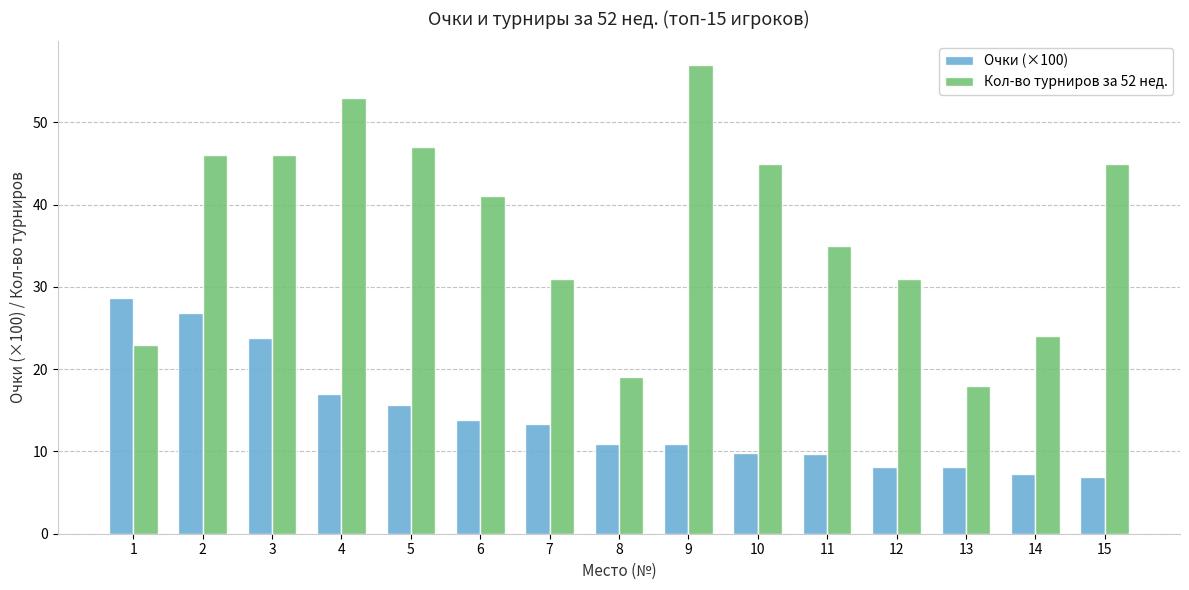

How many bars are there in total?

30